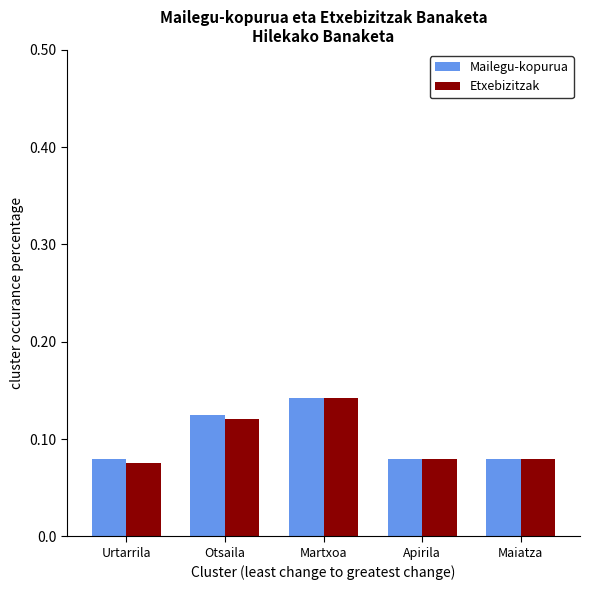

At which category is the sum across all series the highest?

Martxoa